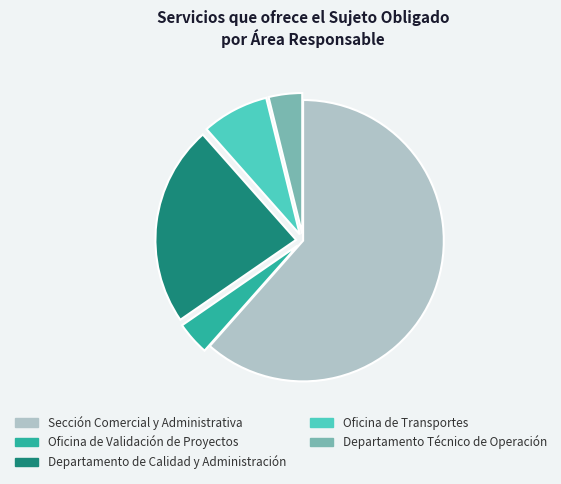

The Departamento de Calidad y Administración slice represents 17% of the pie. True or false?

False